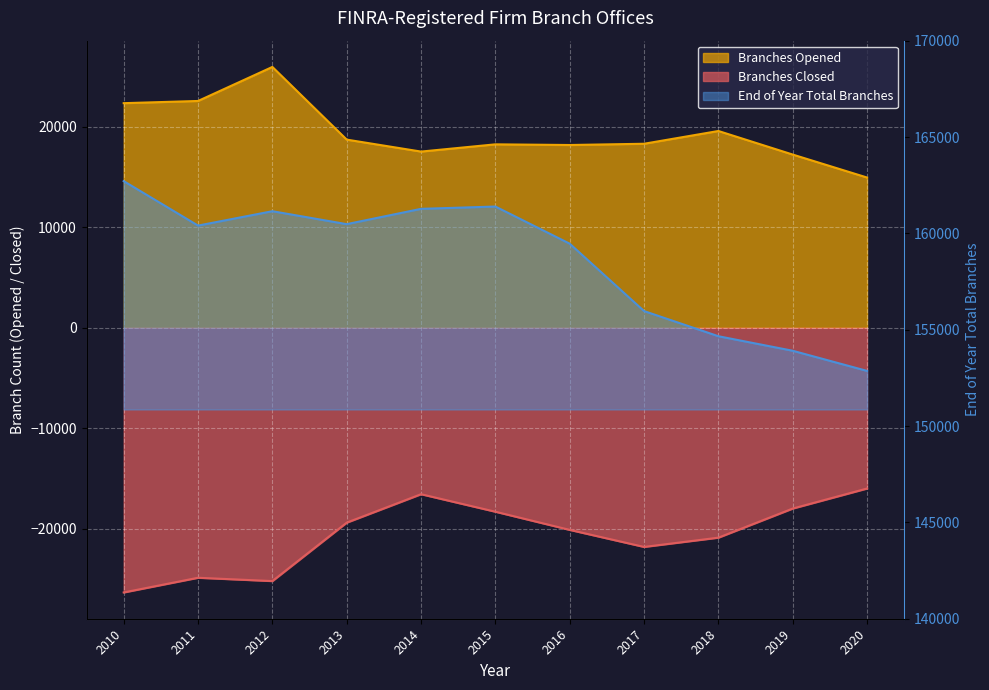

Which series changed the most between 2014 and 2019?

End of Year Total Branches